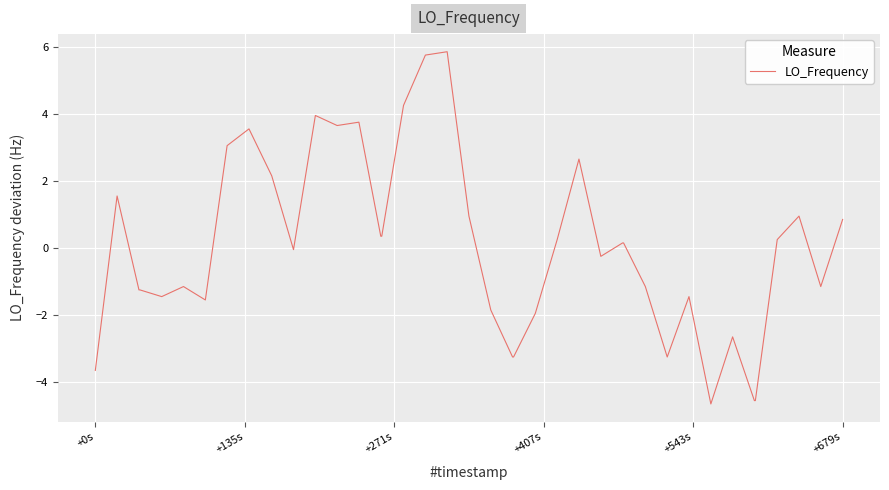

What is the minimum value shown in the chart?

-4.7